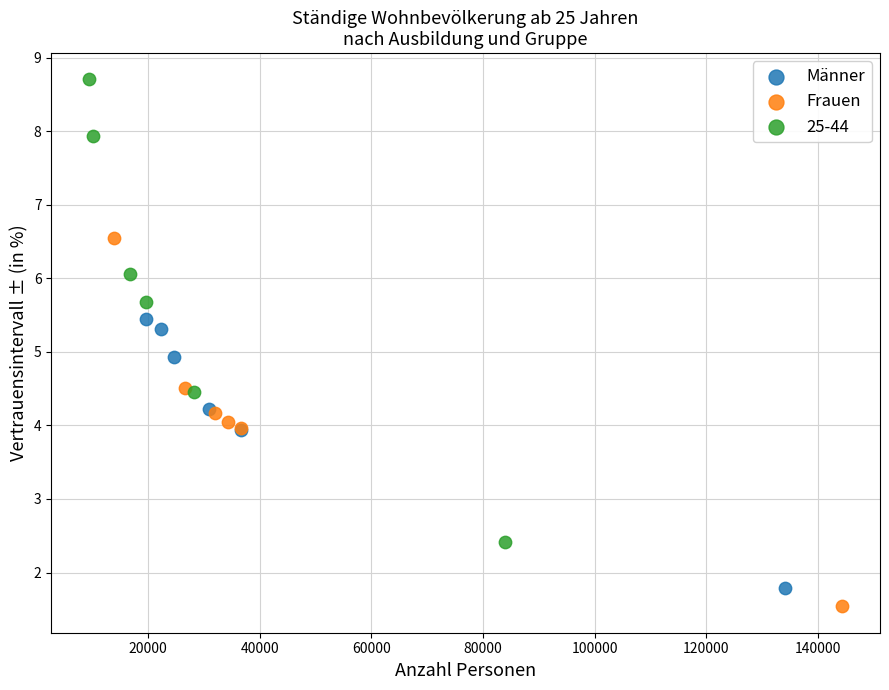

Which series has the widest spread of Y values?

25-44